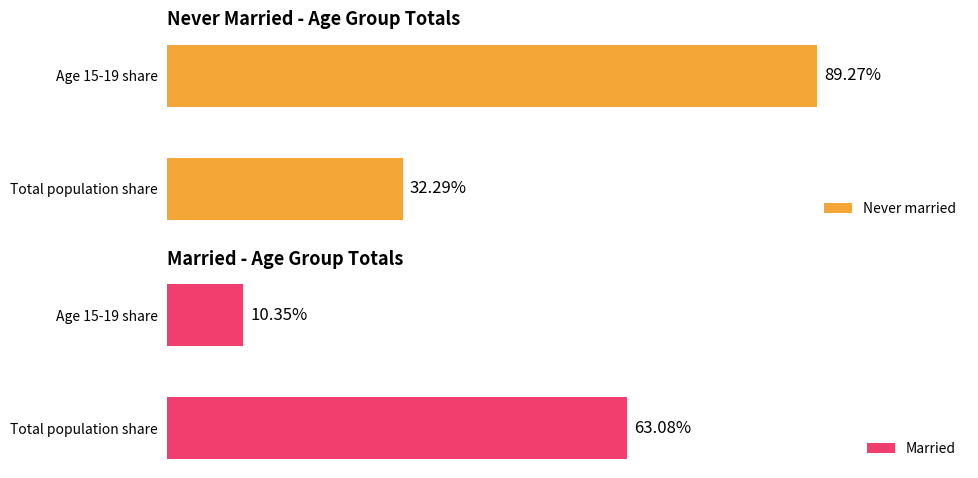

What is the average value of the Never married series?

60.8